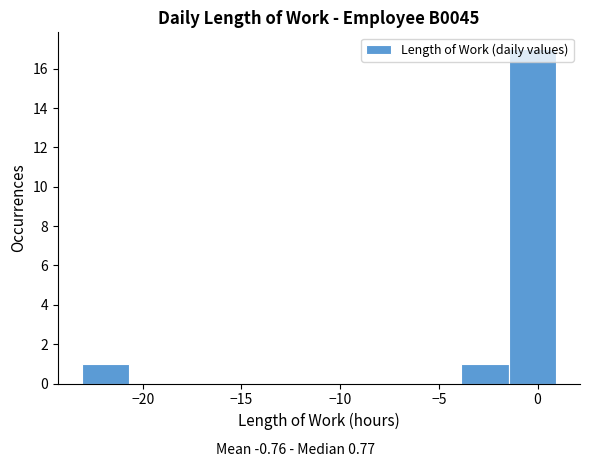

Which range on the x-axis has the tallest bar?

-1.5 to 1.0